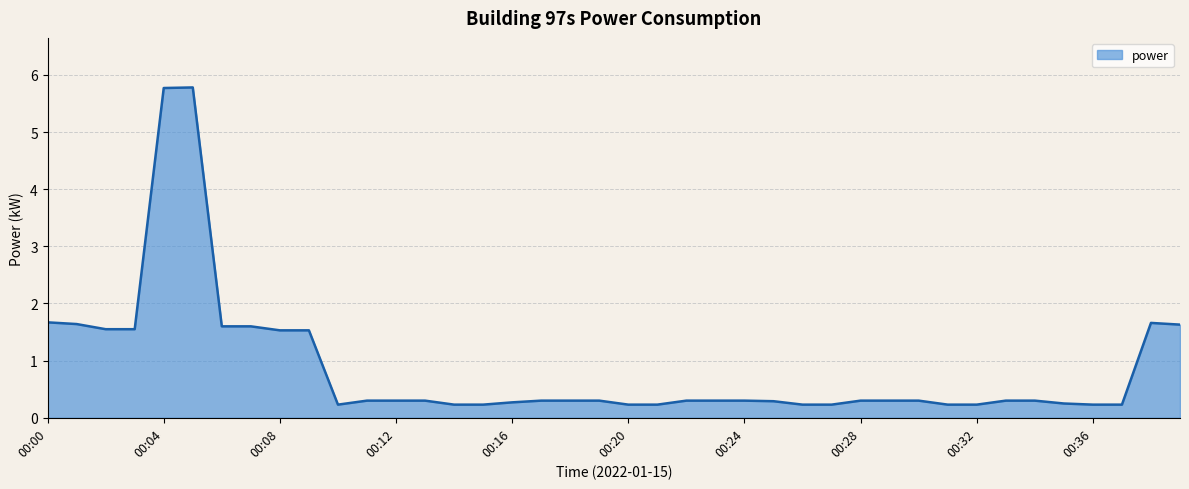

What is the greatest value displayed?

5.8